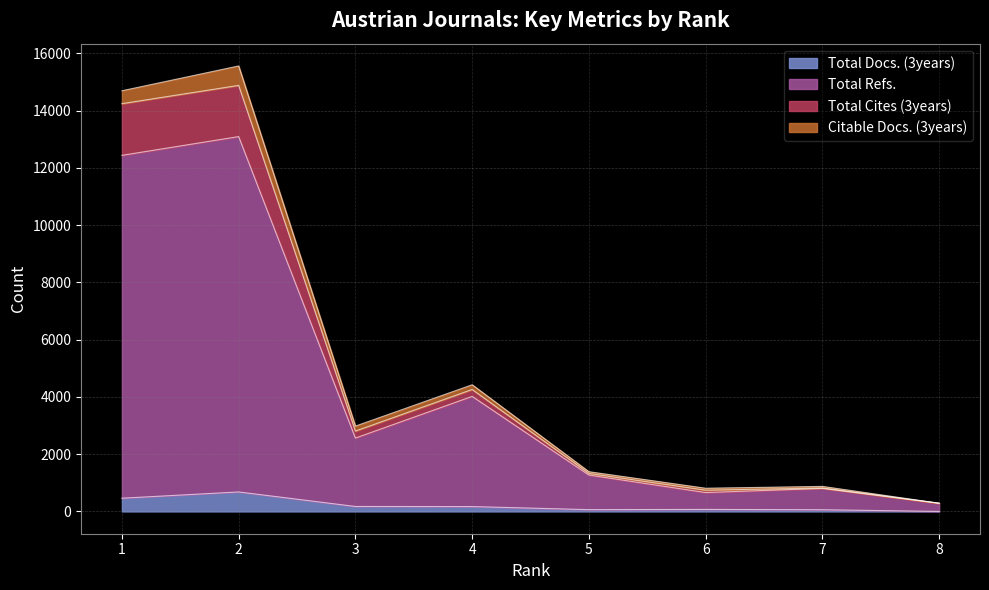

True or false: Total Refs. and Total Cites (3years) intersect in this chart.

False